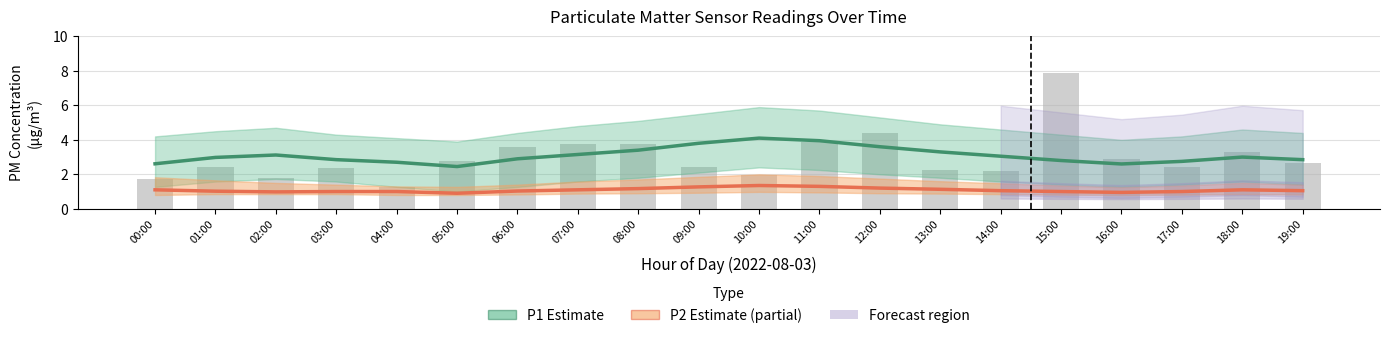

Rank the categories by Raw P1 readings value from highest to lowest.

15:00, 12:00, 11:00, 08:00, 07:00, 06:00, 18:00, 16:00, 05:00, 19:00, 01:00, 09:00, 17:00, 03:00, 13:00, 14:00, 10:00, 02:00, 00:00, 04:00